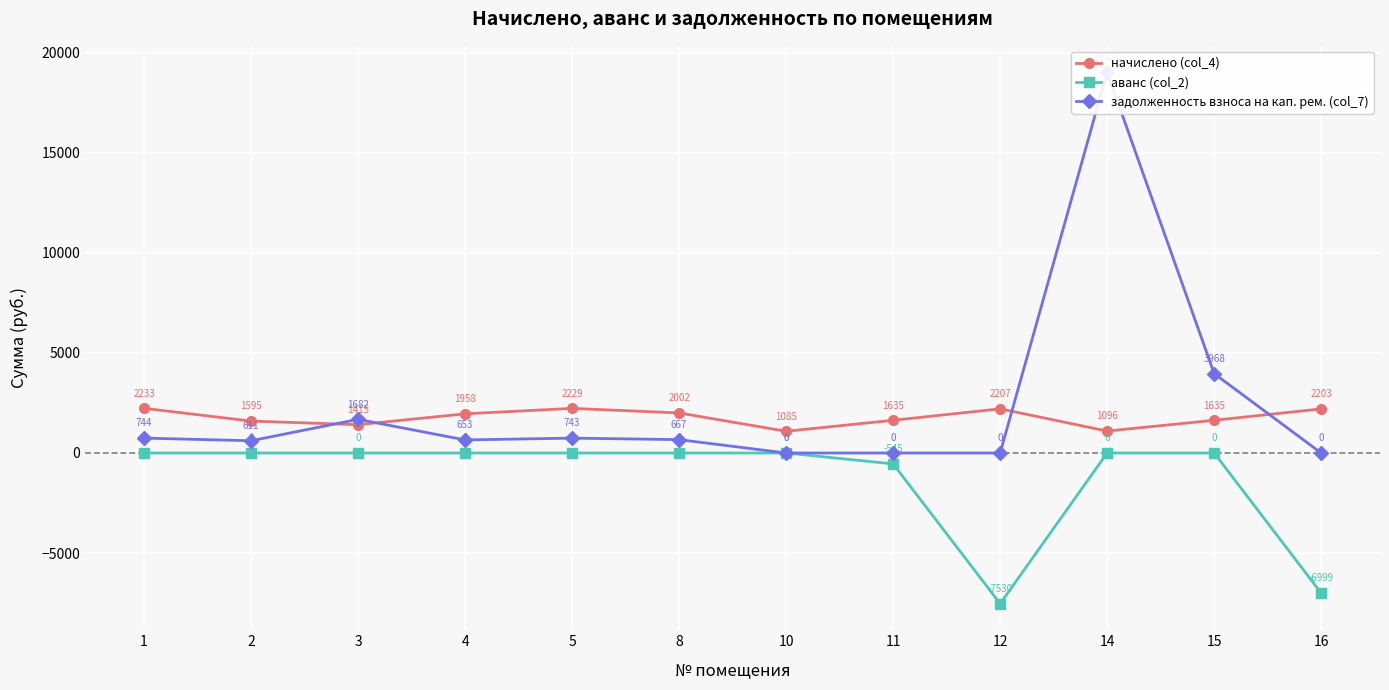

Where is аванс (col_2) nearest to the value -3764?

11